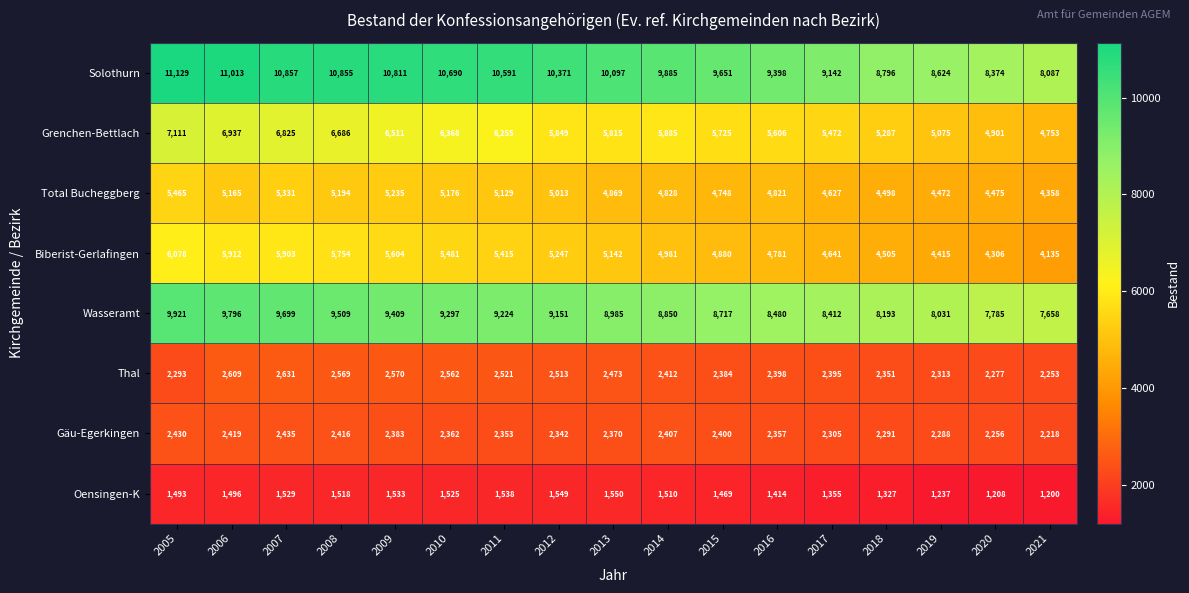

At which category is the sum across all series the highest?

2005